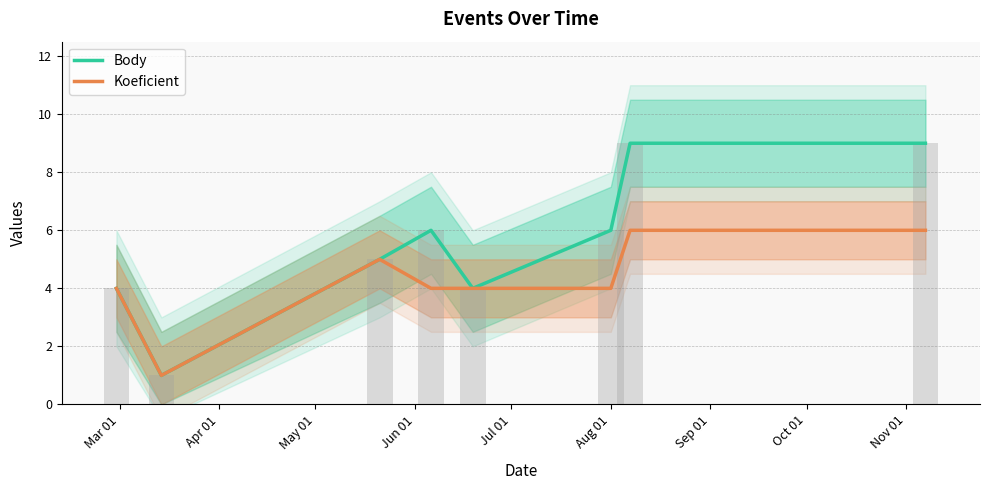

The Body series shows 16 at Sep 01. True or false?

False